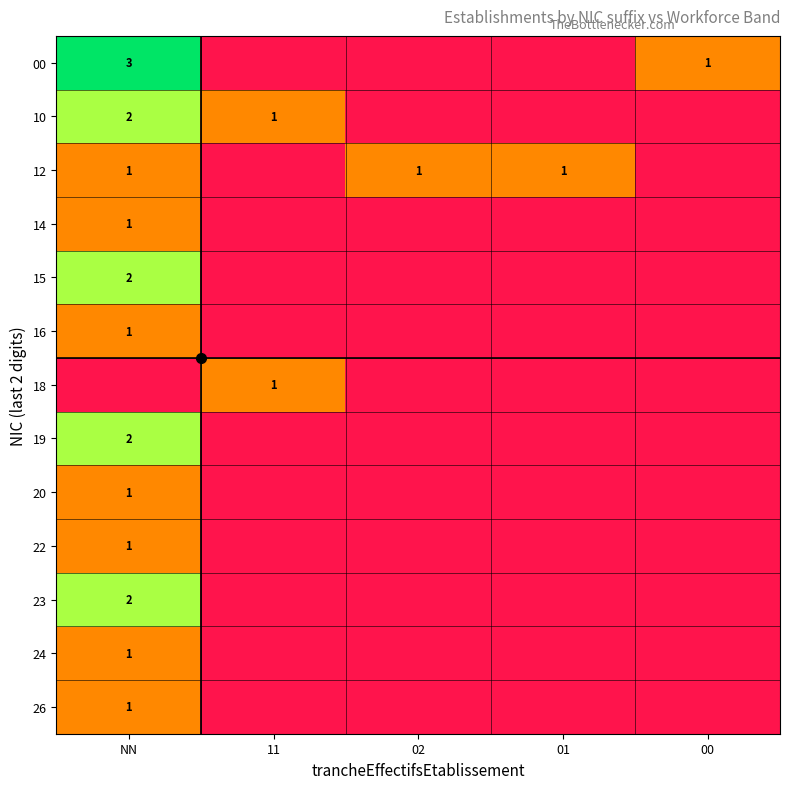

At how many categories does at least one series exceed 0?

5